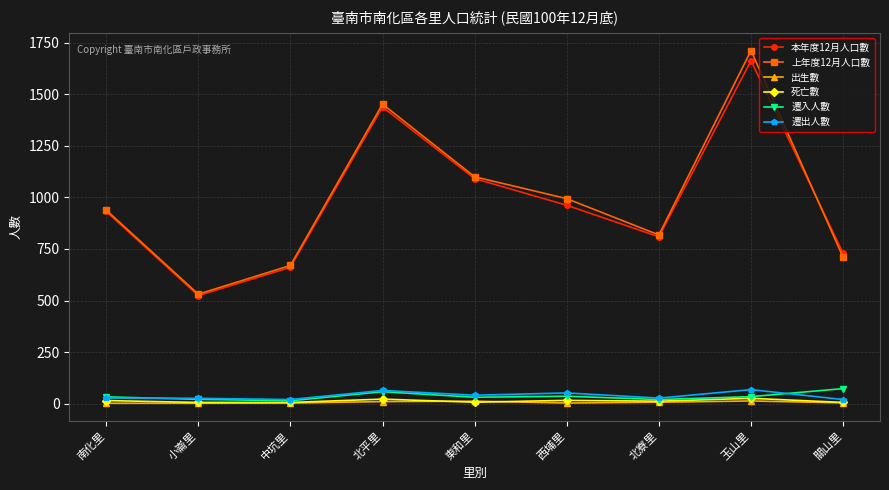

At which label does 死亡數 first exceed 12?

南化里